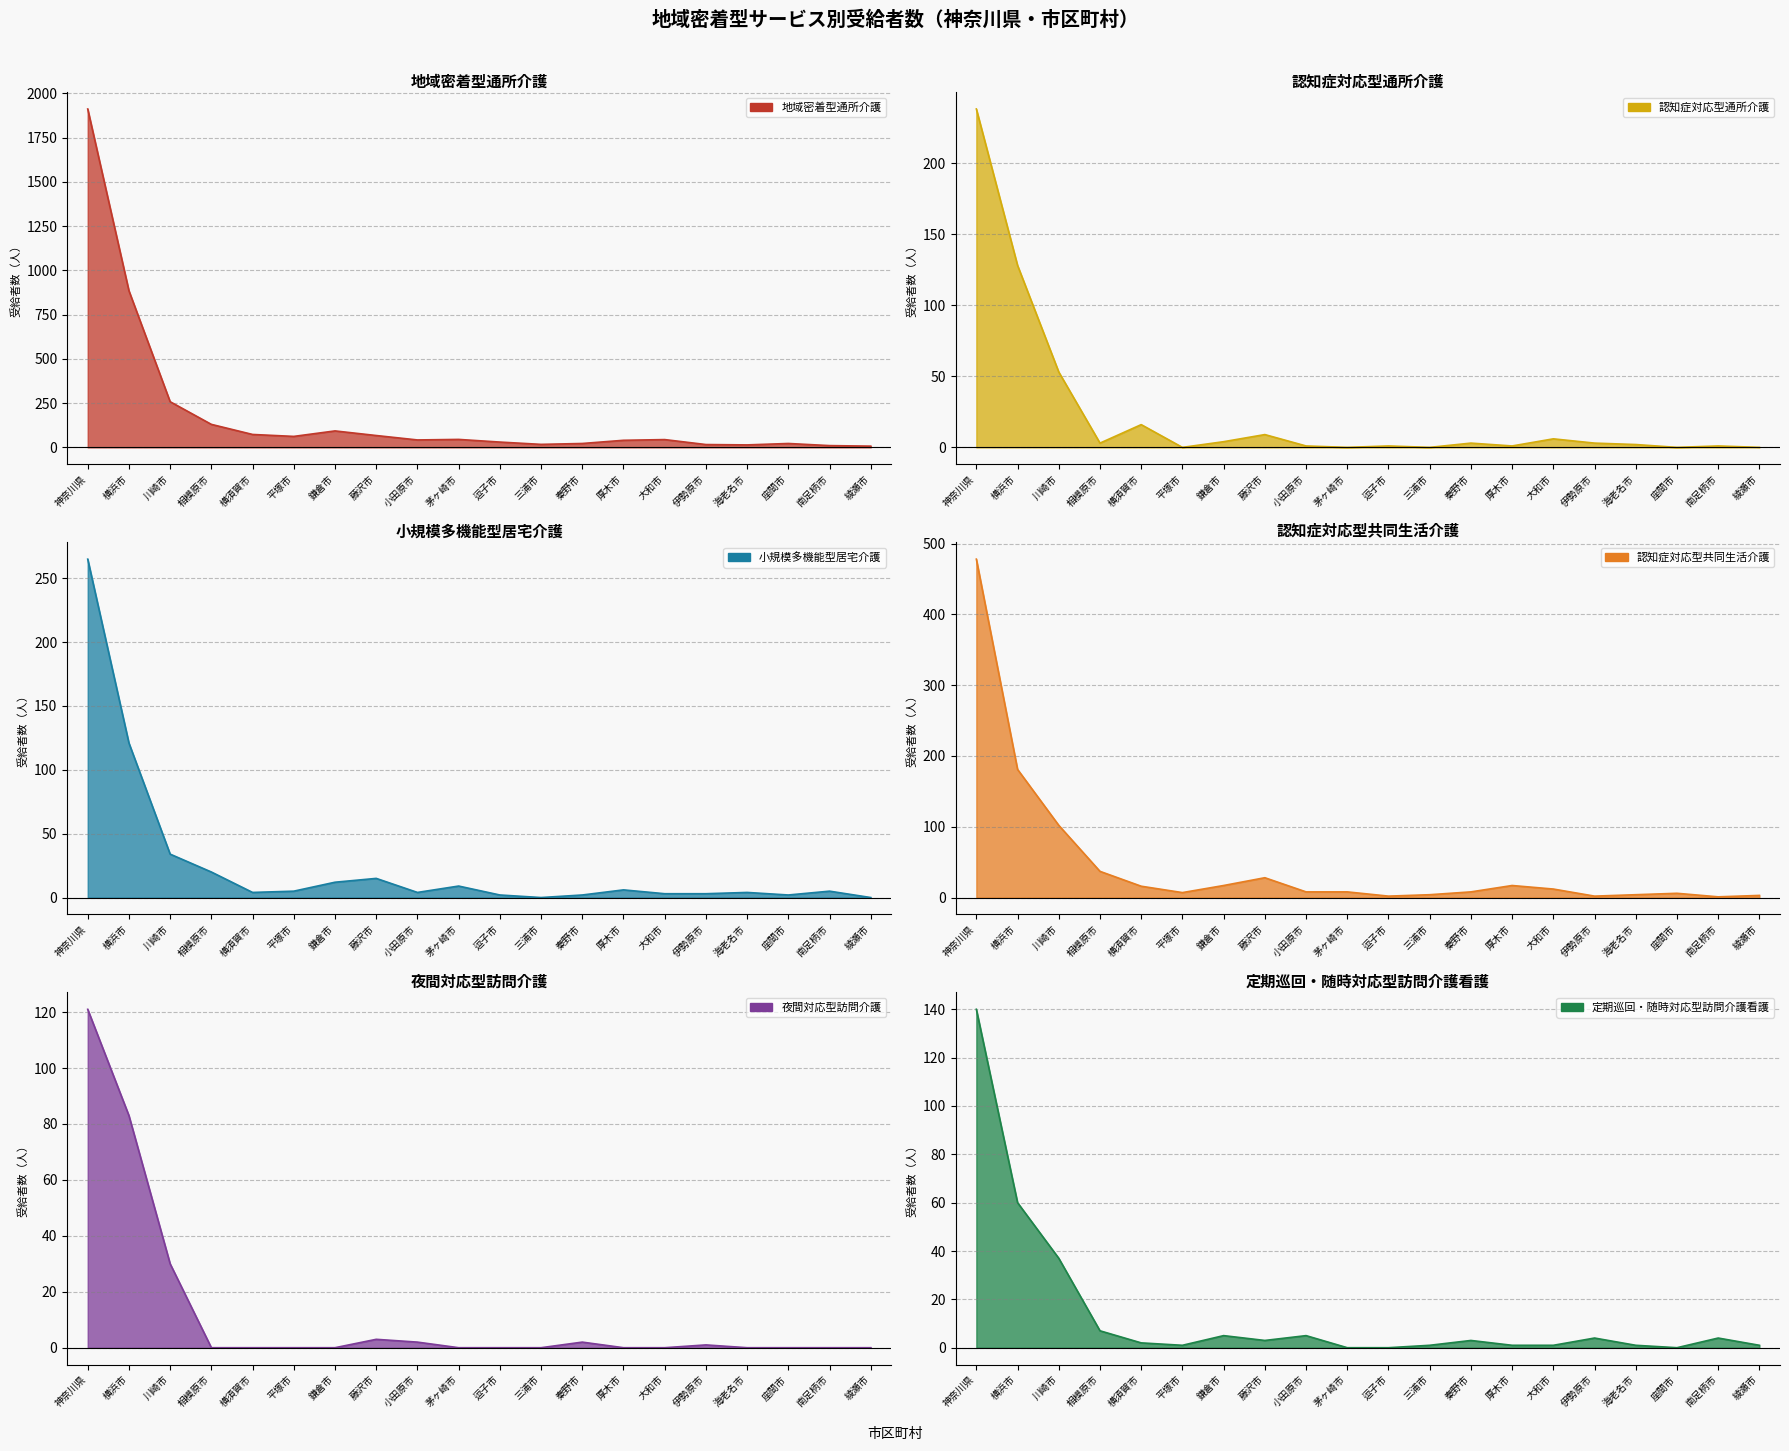

Reading left to right, what are all the values shown in this chart?

地域密着型通所介護: 1912	885	258	130	73	62	93	67	42	45	30	17	22	40	44	16	14	22	10	7
認知症対応型通所介護: 238	128	53	3	16	0	4	9	1	0	1	0	3	1	6	3	2	0	1	0
小規模多機能型居宅介護: 265	121	34	20	4	5	12	15	4	9	2	0	2	6	3	3	4	2	5	0
認知症対応型共同生活介護: 478	181	102	37	16	7	17	28	8	8	2	4	8	17	12	2	4	6	1	3
夜間対応型訪問介護: 121	83	30	0	0	0	0	3	2	0	0	0	2	0	0	1	0	0	0	0
定期巡回・随時対応型訪問介護看護: 140	60	37	7	2	1	5	3	5	0	0	1	3	1	1	4	1	0	4	1